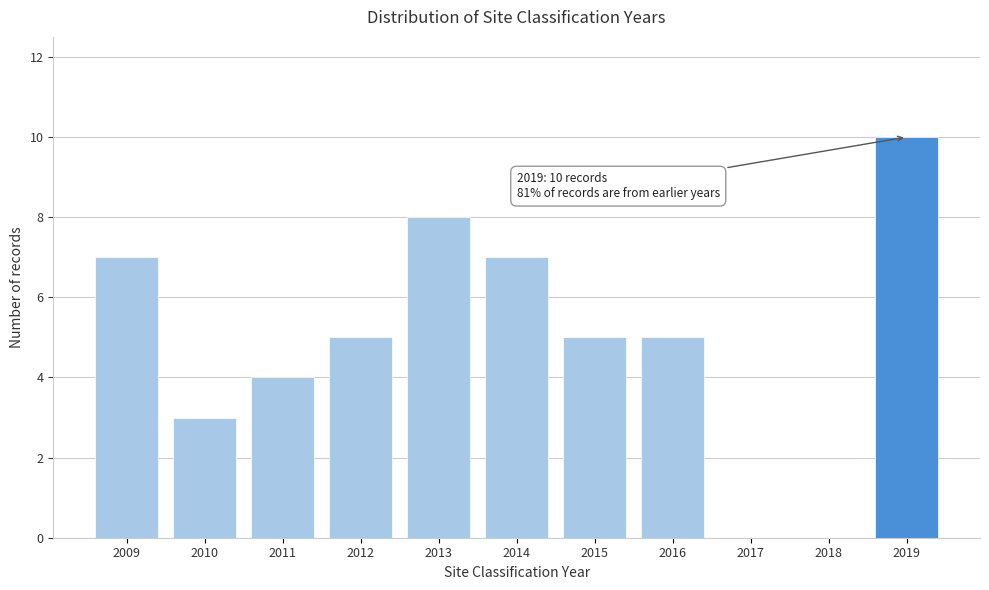

Reading left to right, transcribe all the data shown in this chart.

2009=7	2010=3	2011=4	2012=5	2013=8	2014=7	2015=5	2016=5	2017=0	2018=0	2019=10